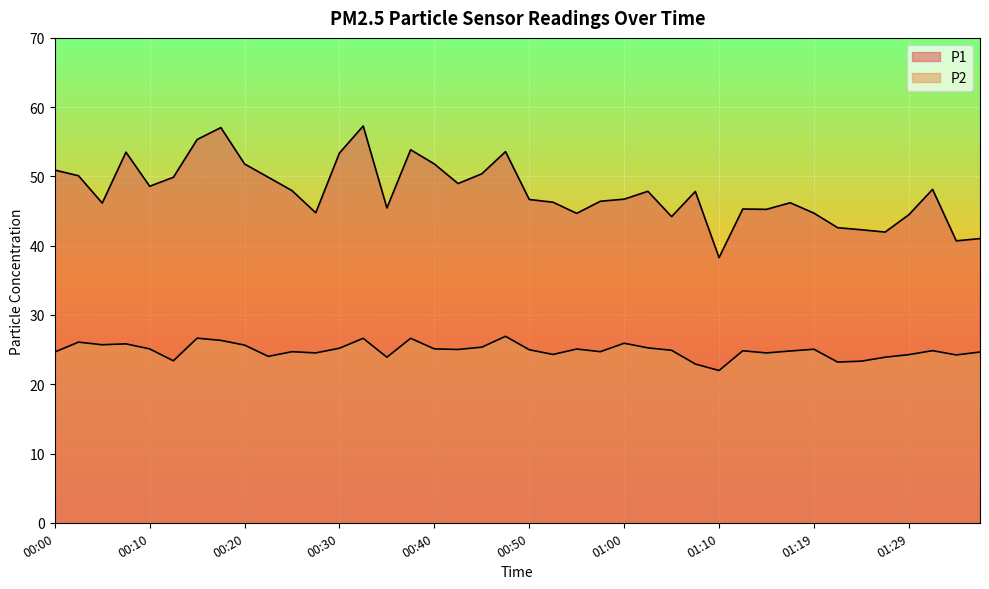

Which series has the largest total across all categories?

P1